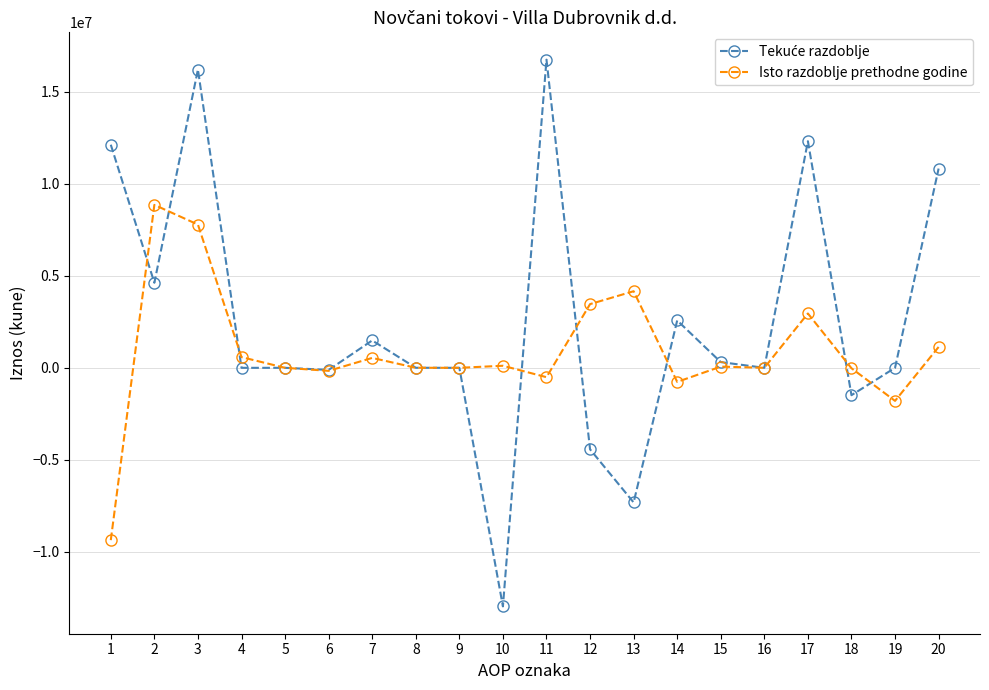

What is the lowest value of the Isto razdoblje prethodne godine series?

-9363052